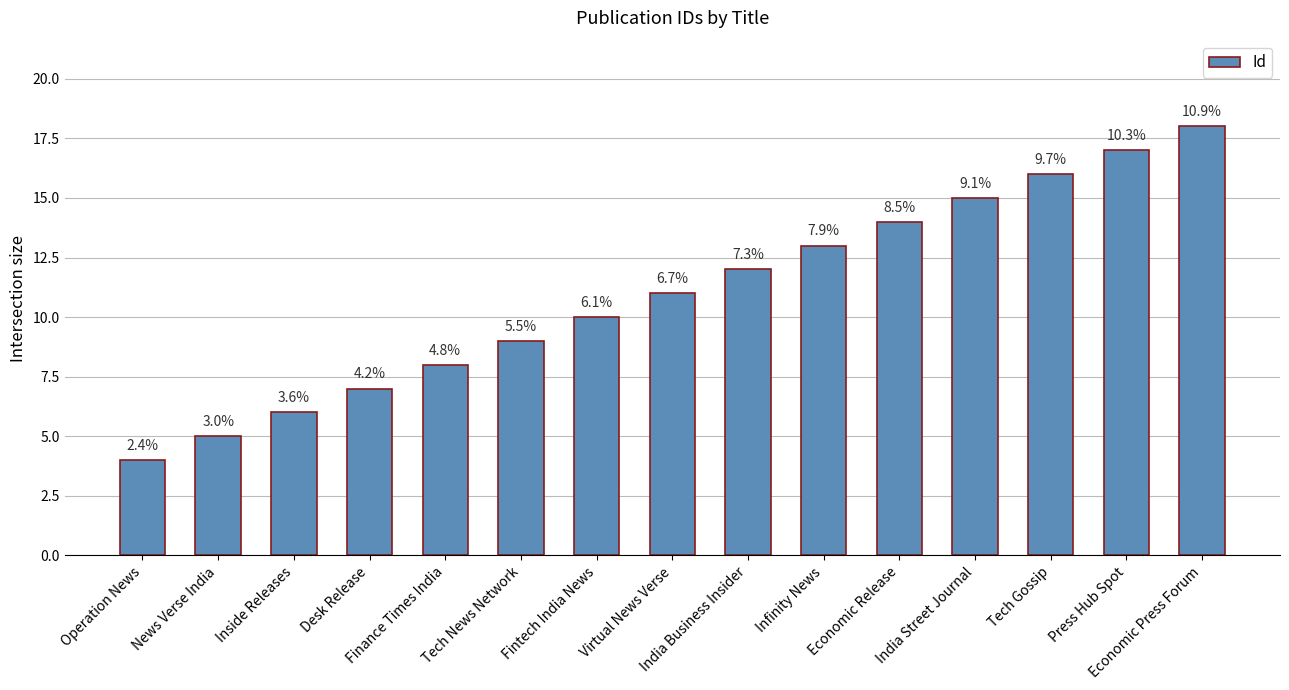

What is the sum of all values?

165